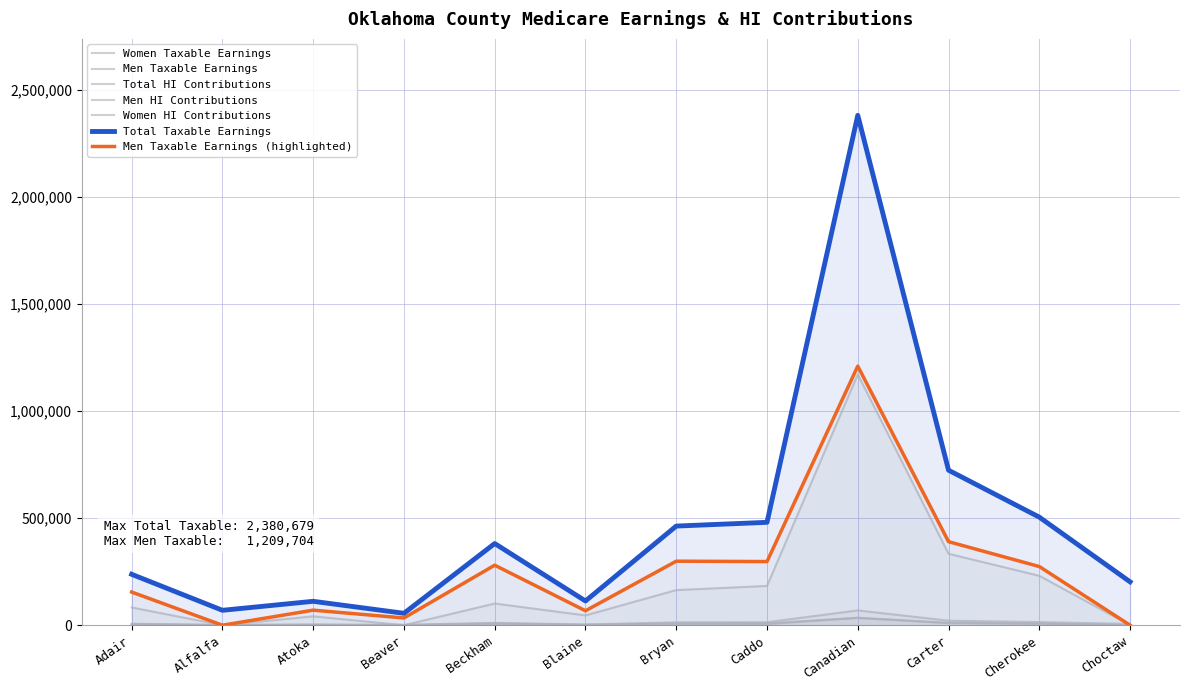

What is the value of the Women HI Contributions point at the 8th from the left?

5313